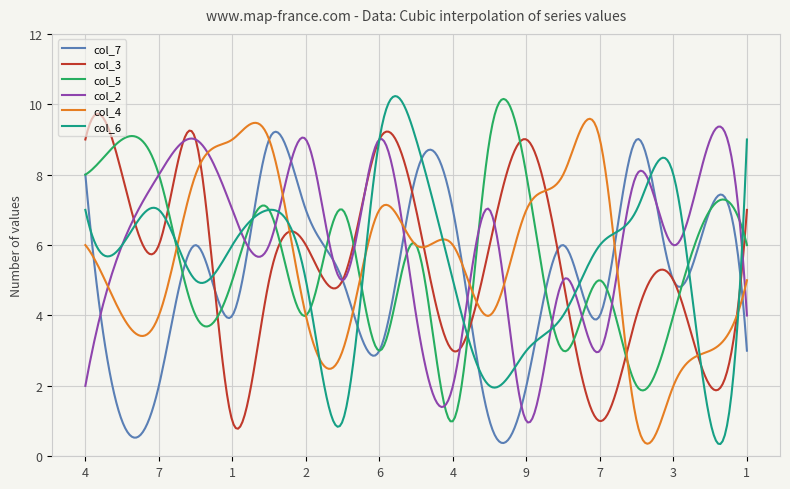

What is the difference between the maximum and minimum values in the col_2 series?

8.4